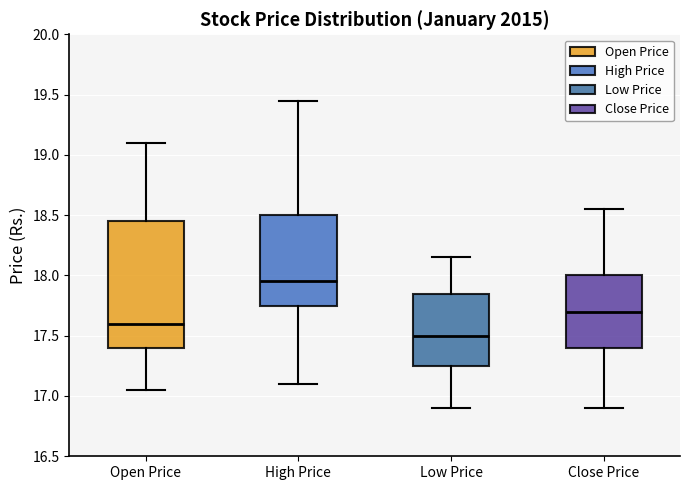

Reading left to right, transcribe this box plot: for each box, give where its median line is, the range the box spans, and where its two whiskers end, as read against the y-axis. The values are not printed on the chart, so give them approximately, as read against the axis.

Open Price: median 17.60, box 17.40 to 18.45, whiskers 17.05 to 19.10
High Price: median 17.95, box 17.75 to 18.50, whiskers 17.10 to 19.45
Low Price: median 17.50, box 17.25 to 17.85, whiskers 16.90 to 18.15
Close Price: median 17.70, box 17.40 to 18.00, whiskers 16.90 to 18.55